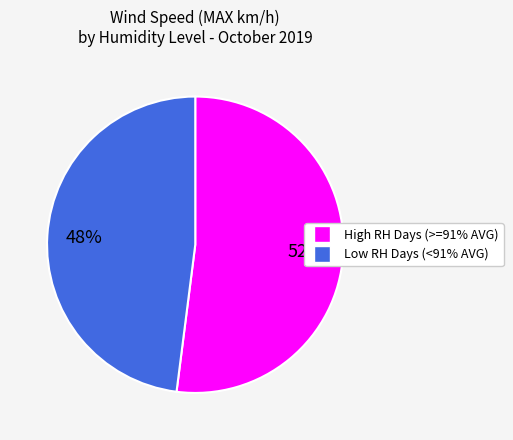

Does any single category account for the majority?

Yes